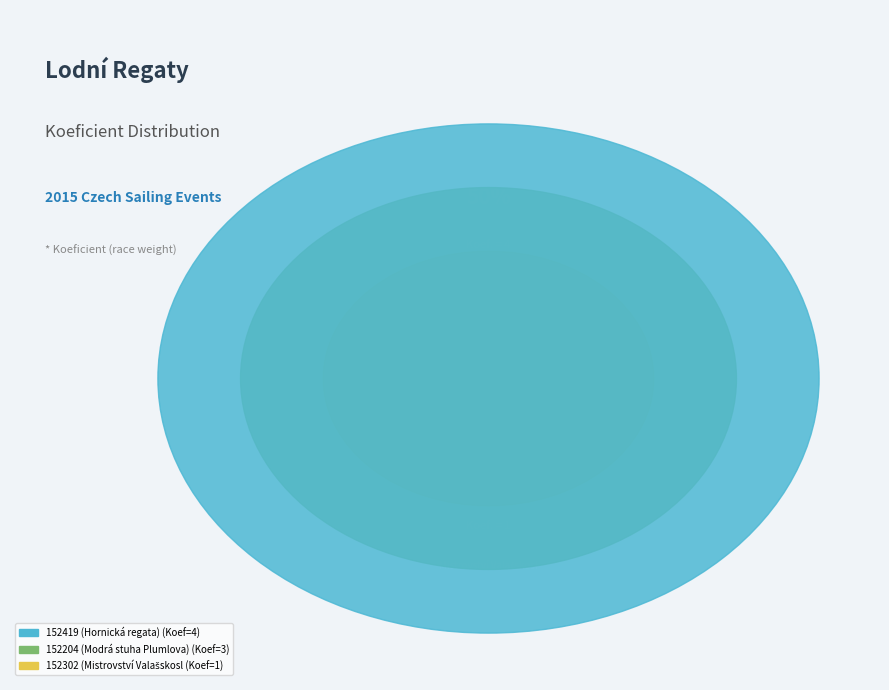

How much of the chart is everything except 152419 (Hornická regata)?

50.0%